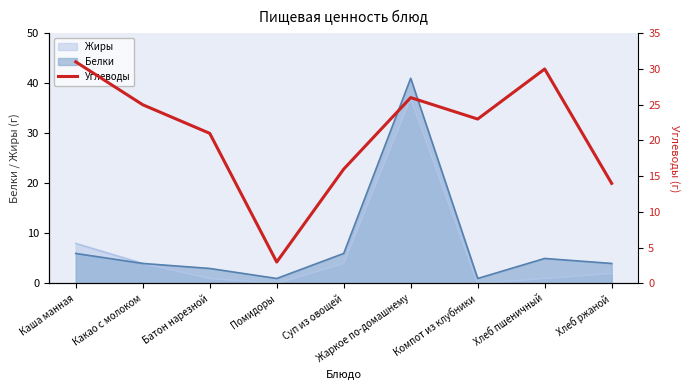

Which label corresponds to the largest value in the chart?

Каша манная